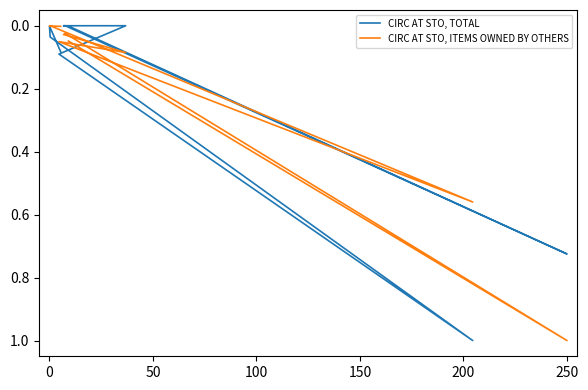

True or false: CIRC AT STO, ITEMS OWNED BY OTHERS and CIRC AT STO, TOTAL cross at least once.

True